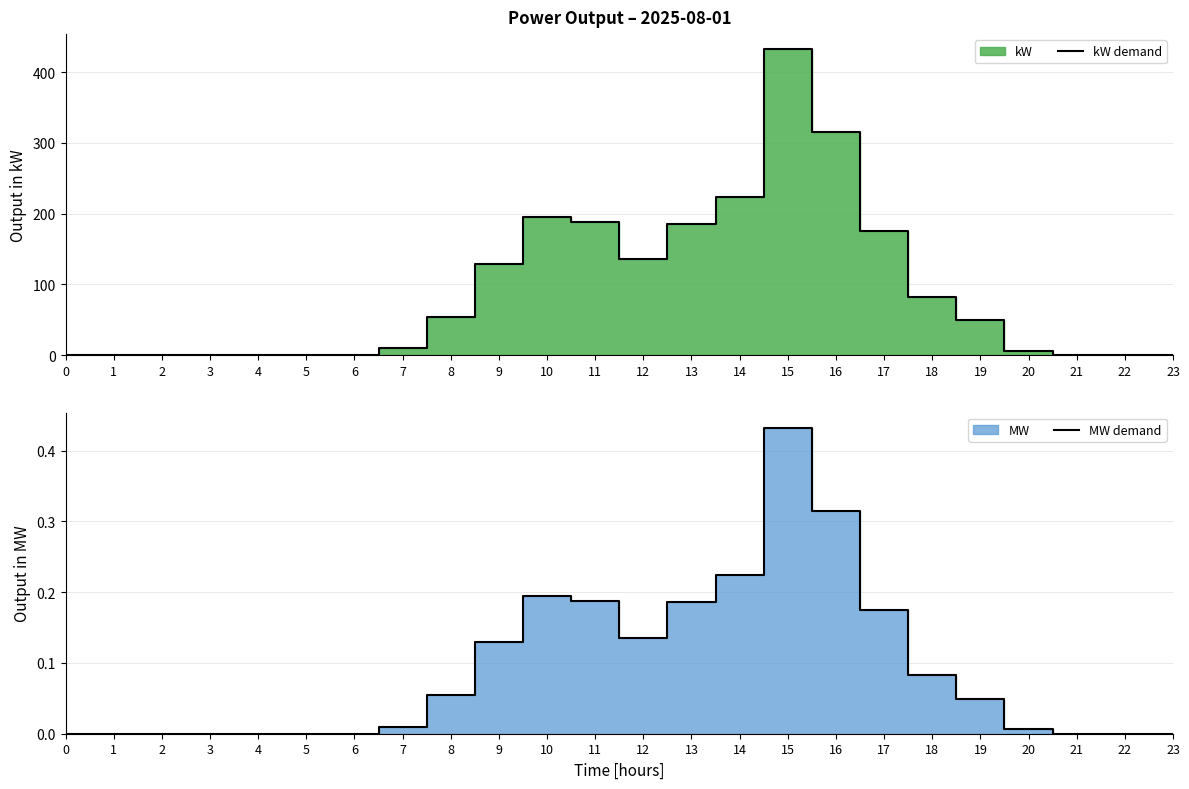

What is the highest value of the kW demand series?

432.1